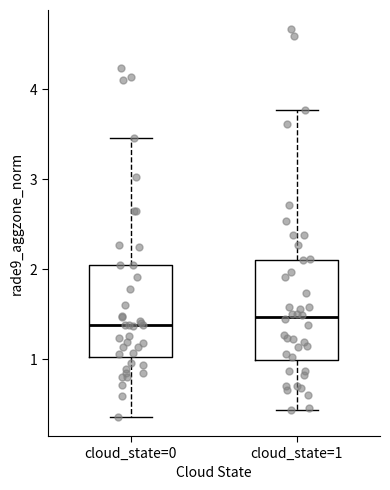

Where is the upper edge of the box for cloud_state=0 on the y-axis? The values are not printed on the chart, so give them approximately, as read against the axis.

2.0